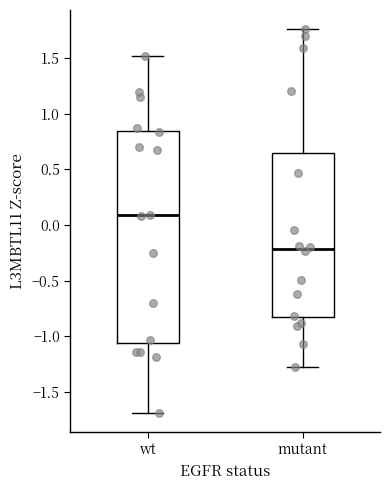

Reading left to right, transcribe this box plot: for each box, give where its median line is, the range the box spans, and where its two whiskers end, as read against the y-axis. The values are not printed on the chart, so give them approximately, as read against the axis.

wt: median 0.10, box -1.05 to 0.85, whiskers -1.70 to 1.50
mutant: median -0.20, box -0.85 to 0.65, whiskers -1.30 to 1.75